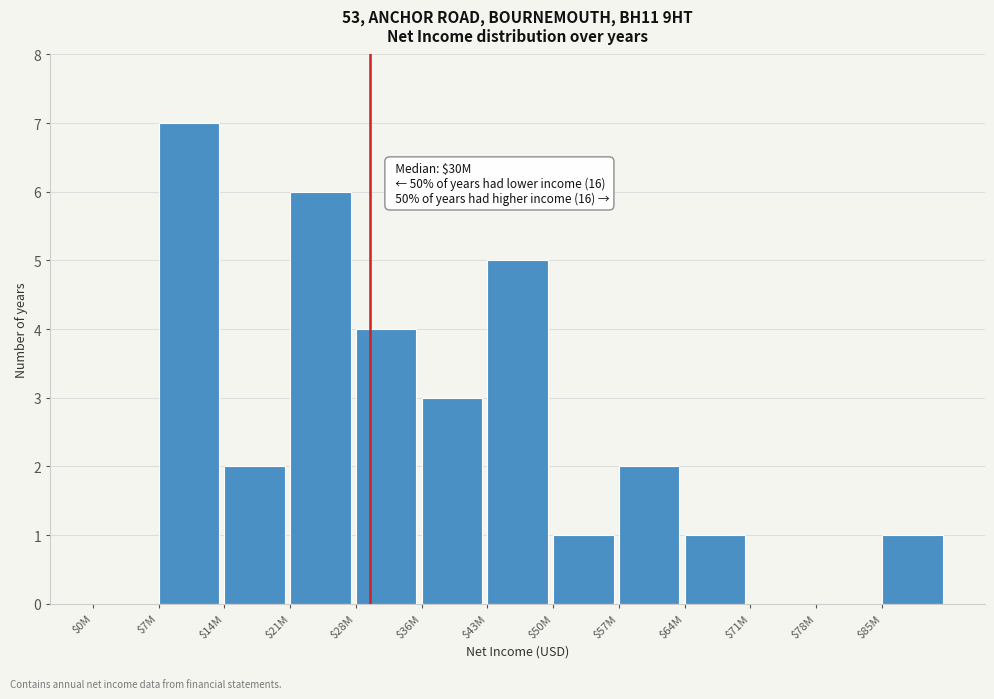

What is the sum of all values?

32